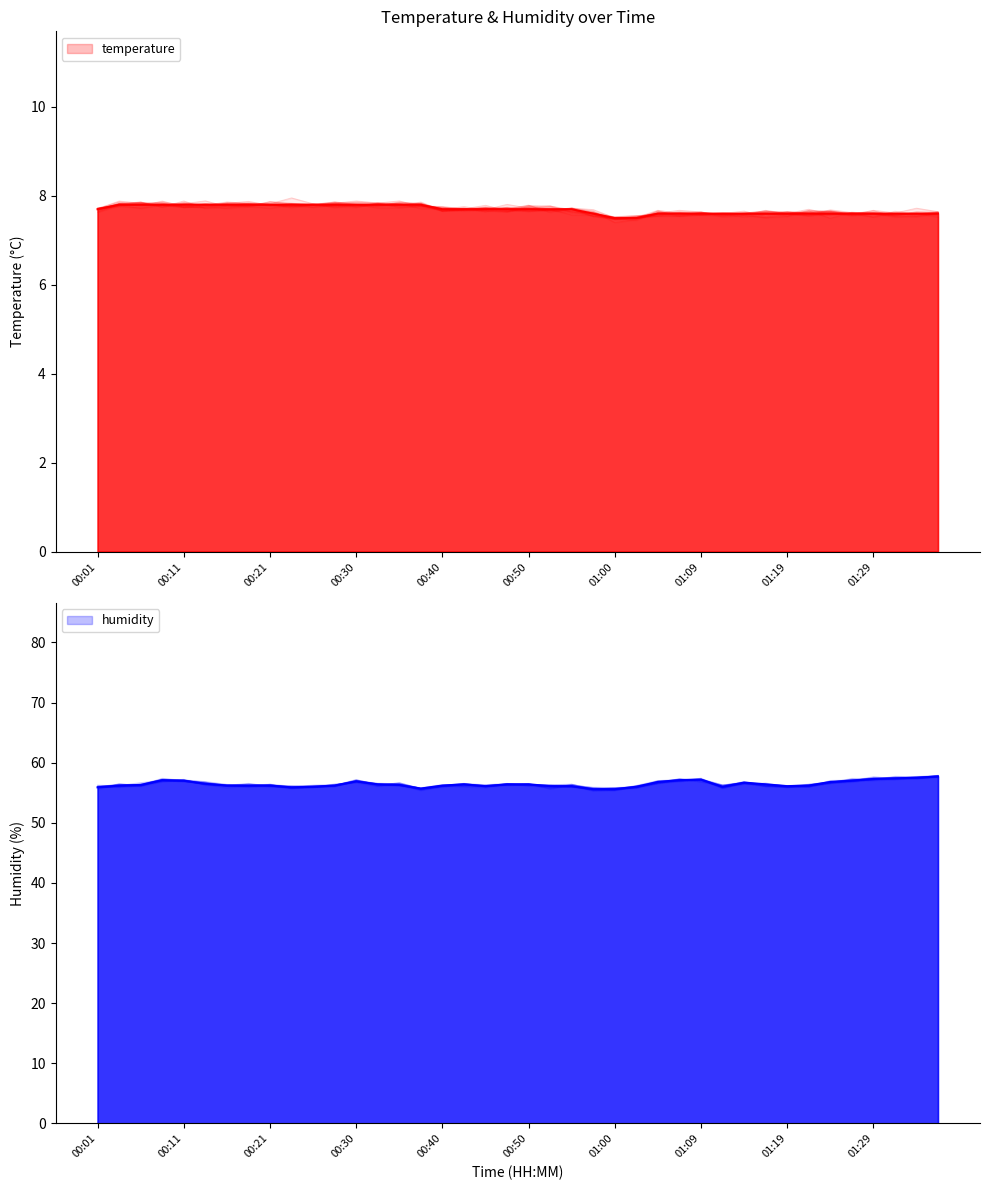

What is the difference between the maximum and second lowest values in the temperature series?

0.3